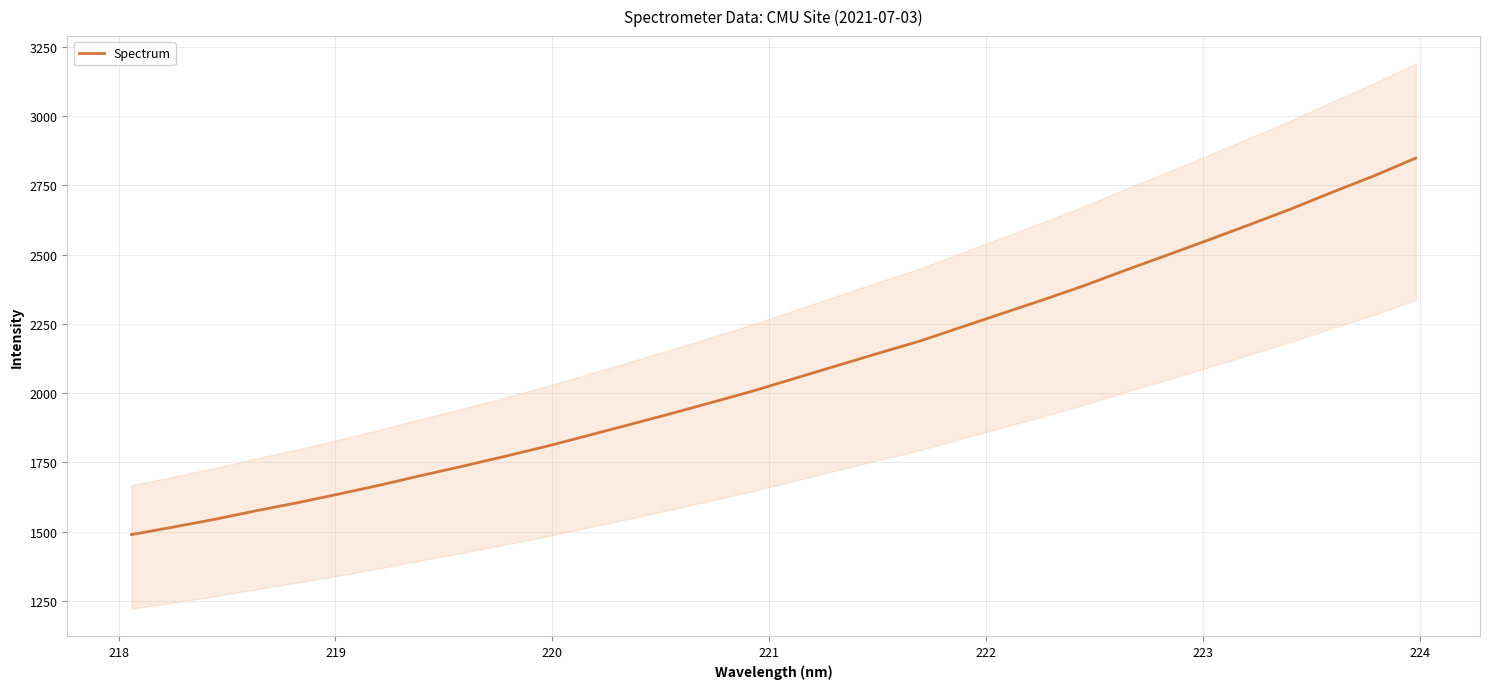

The value at 225 is 2325.2. True or false?

False